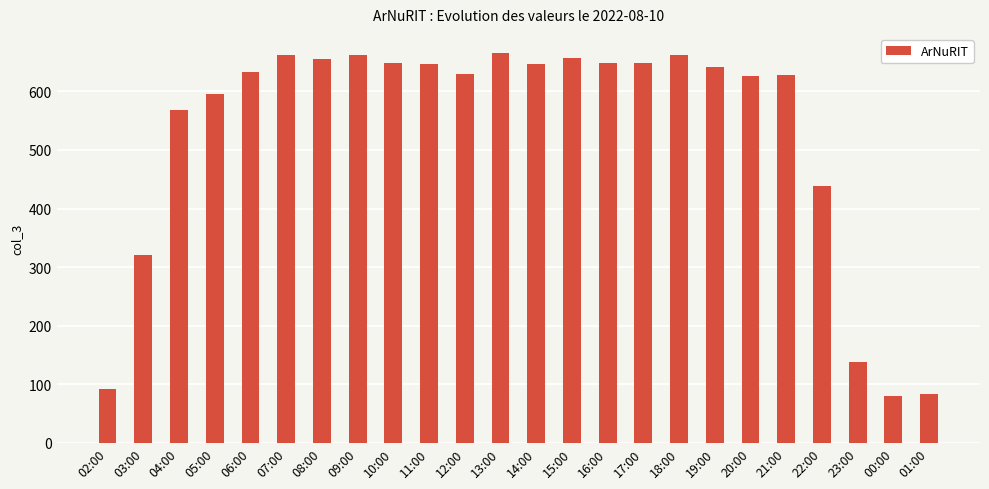

Approximately how many times larger is the value at 15:00 compared to 11:00?

1.0